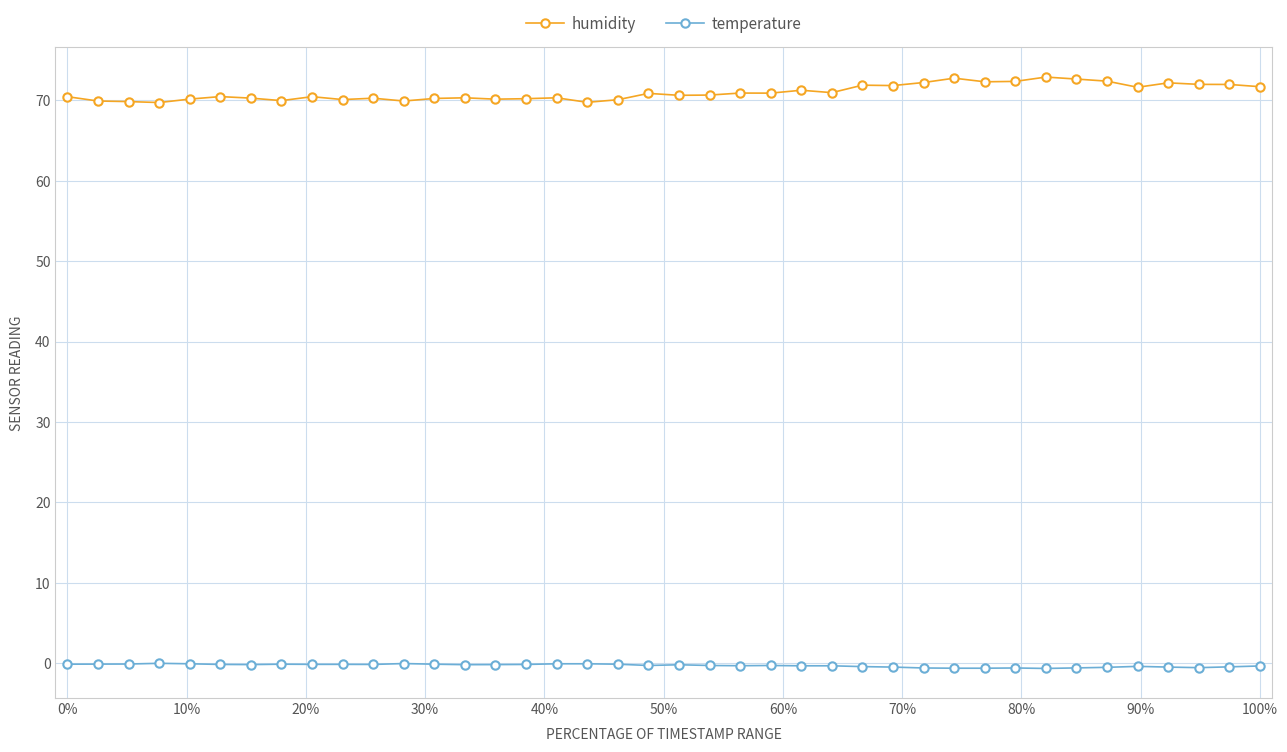

What is the minimum value for humidity?

69.7